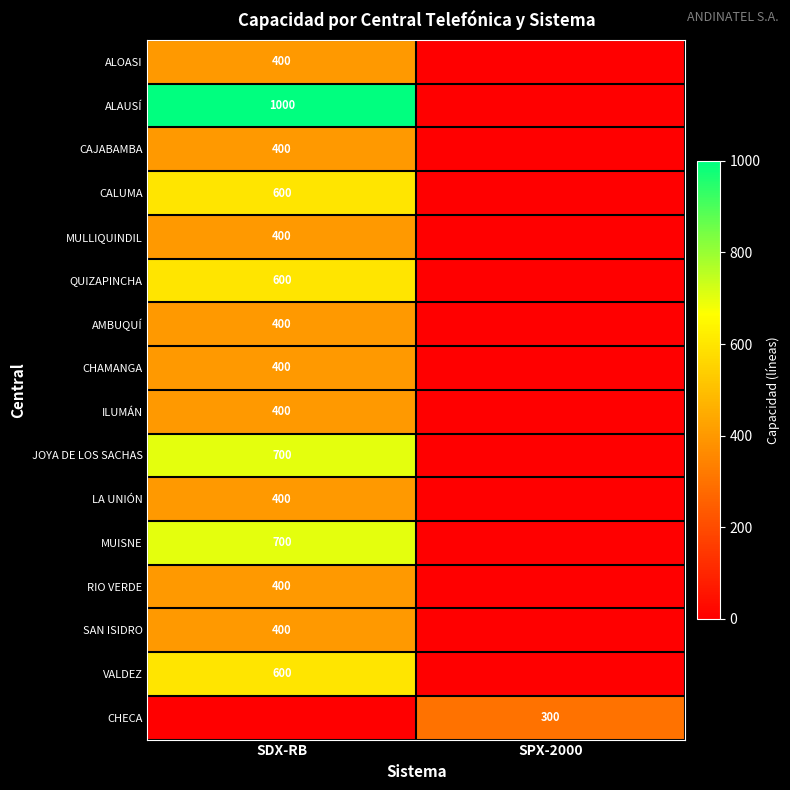

What is the total value across all series at SDX-RB?

7800